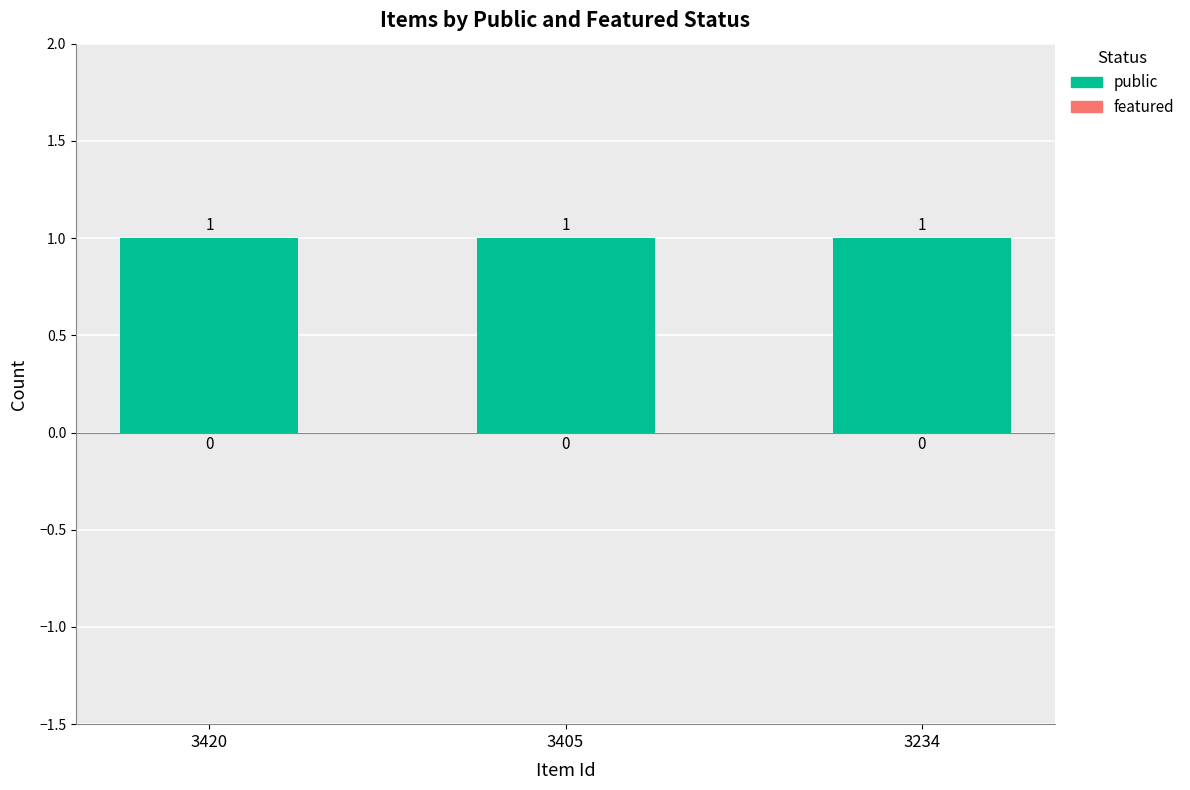

Reading left to right, what are all the values shown in this chart?

public: 3420=1	3405=1	3234=1
featured: 3420=0	3405=0	3234=0